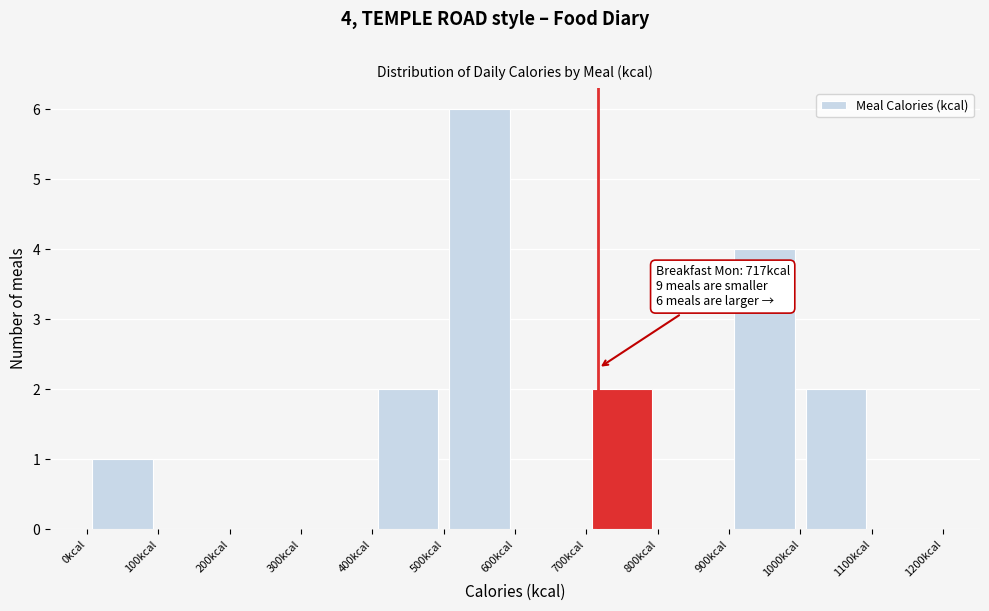

Over which range of the x-axis is the bar tallest?

500 to 600